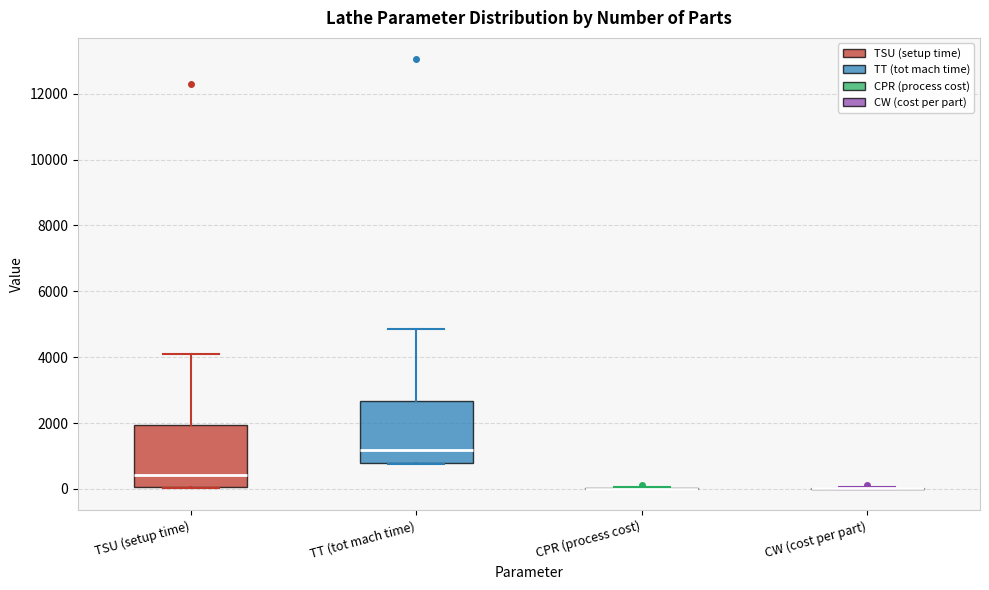

Reading left to right, transcribe this box plot: for each box, give where its median line is, the range the box spans, and where its two whiskers end, as read against the y-axis. The values are not printed on the chart, so give them approximately, as read against the axis.

TSU (setup time): median 400, box 0 to 2000, whiskers 0 to 4200
TT (tot mach time): median 1200, box 800 to 2600, whiskers 800 to 4800
CPR (process cost): box collapsed to a line at 0, whiskers 0 to 0
CW (cost per part): box collapsed to a line at 0, whiskers 0 to 0